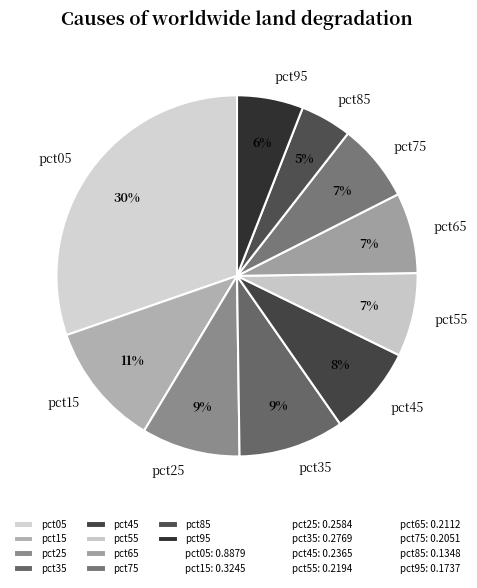

Combined, do pct55 and pct45 account for over 50%?

No